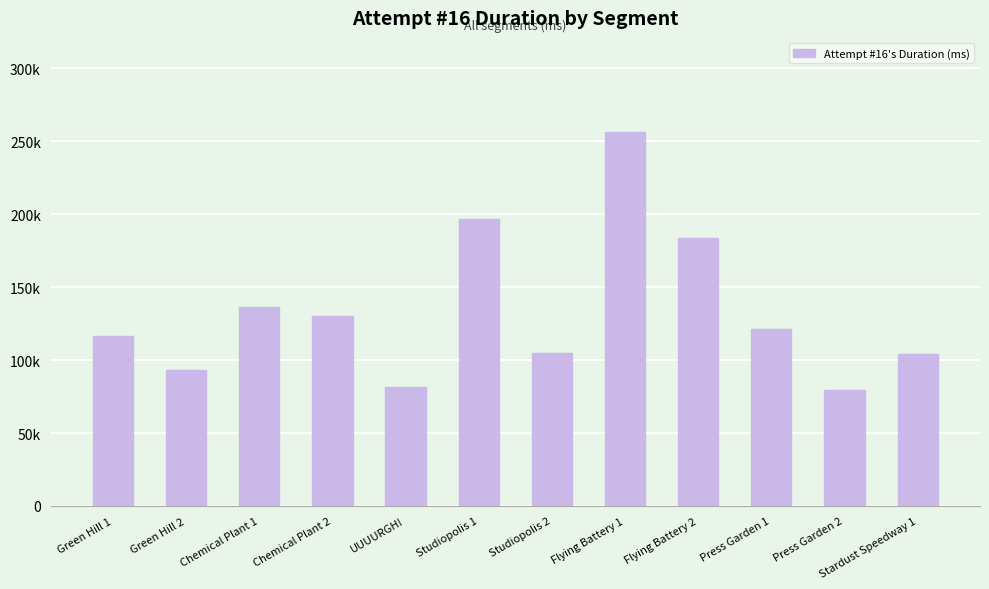

What is the label of the 5th bar from the right?

Flying Battery 1